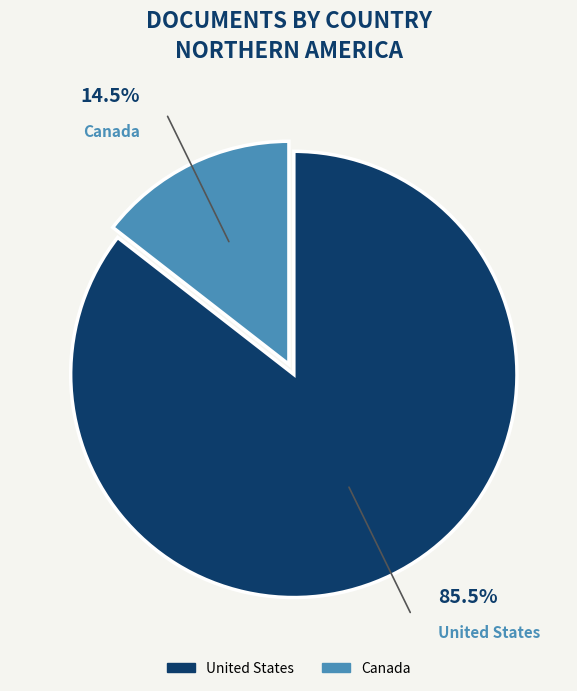

Count the number of slices in the pie.

2